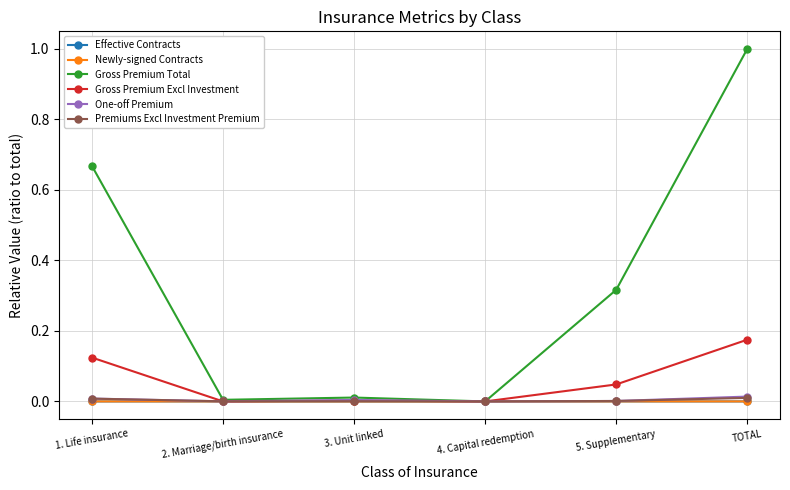

What is the label of the 5th point from the left?

5. Supplementary